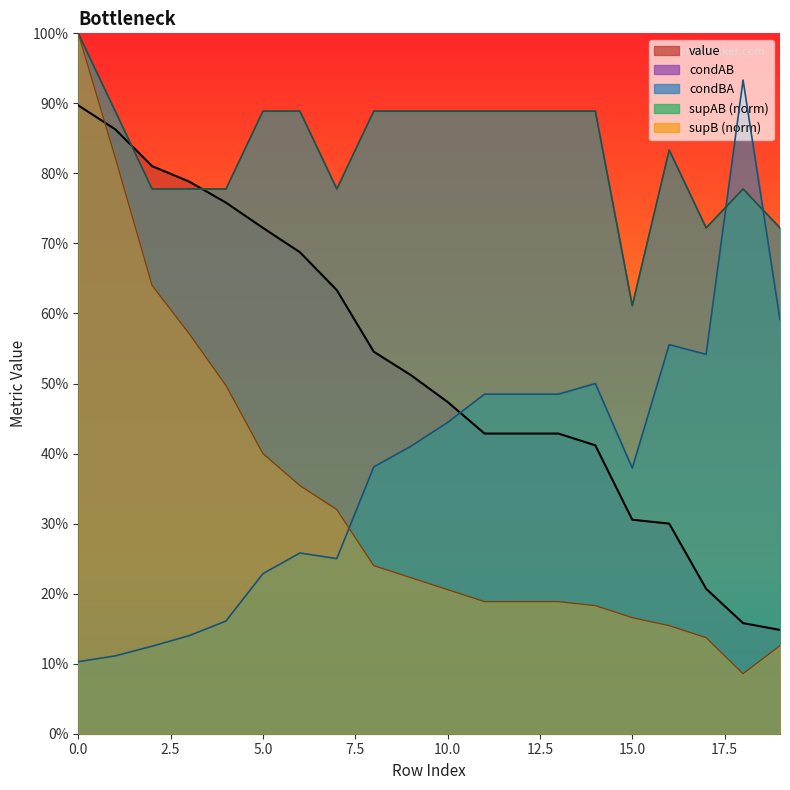

What is the difference between the maximum and minimum values in the value series?

0.7